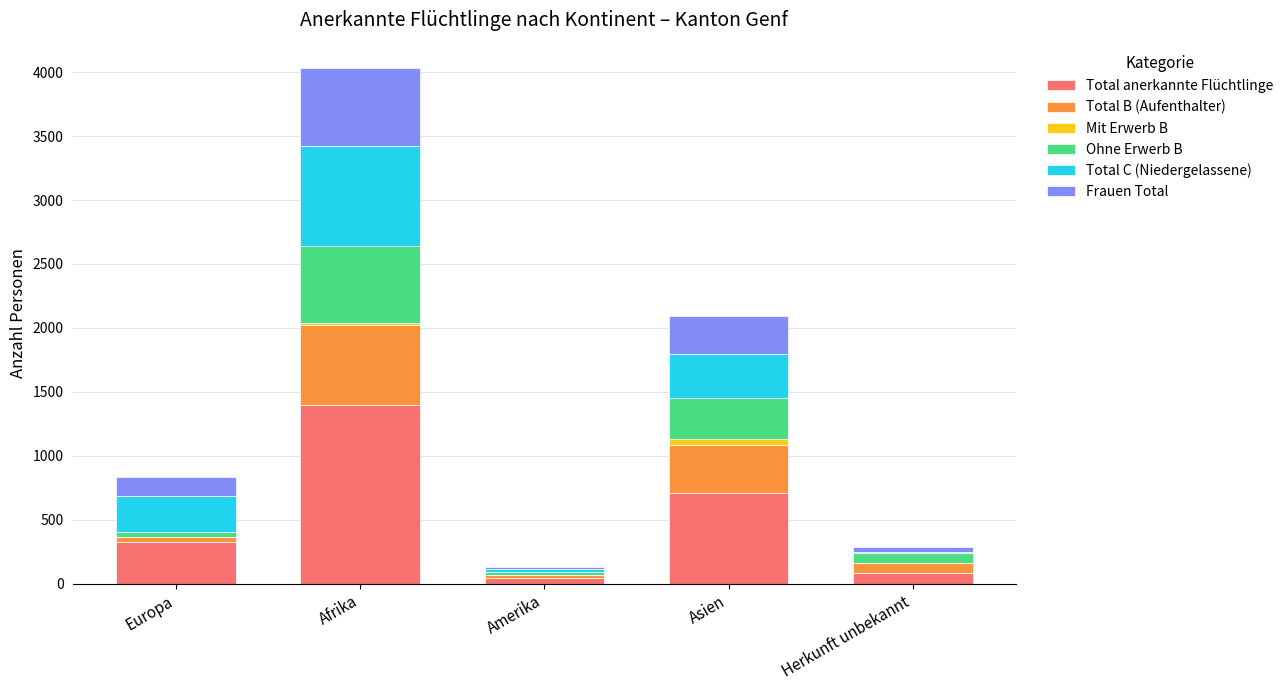

What are all the series names shown in the legend?

Total anerkannte Flüchtlinge, Total B (Aufenthalter), Mit Erwerb B, Ohne Erwerb B, Total C (Niedergelassene), Frauen Total